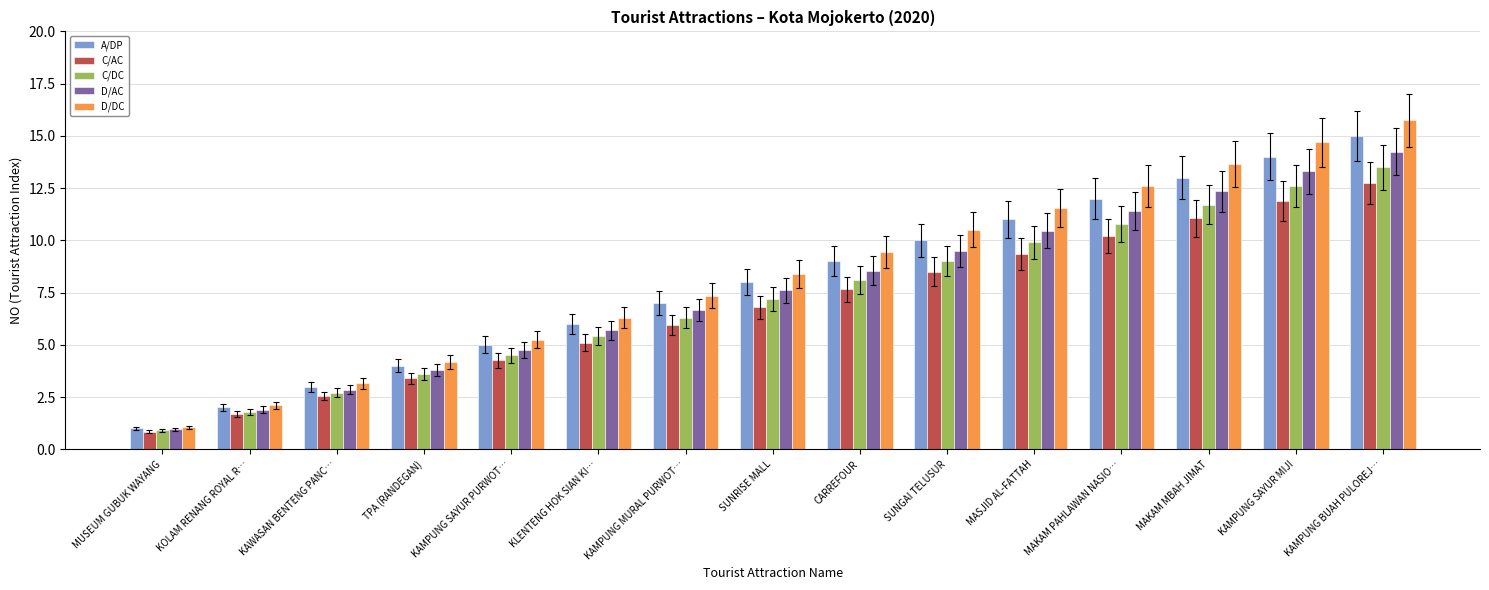

True or false: D/DC has a value of 22.4 at KAMPUNG BUAH PULOREJ….

False